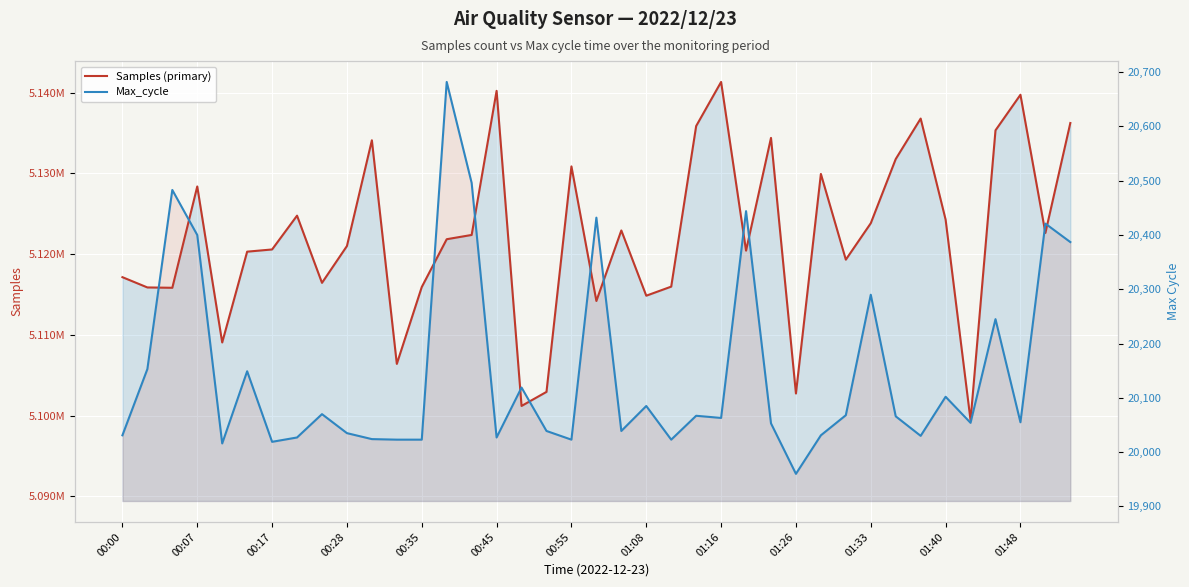

How many distinct data groups are displayed?

2